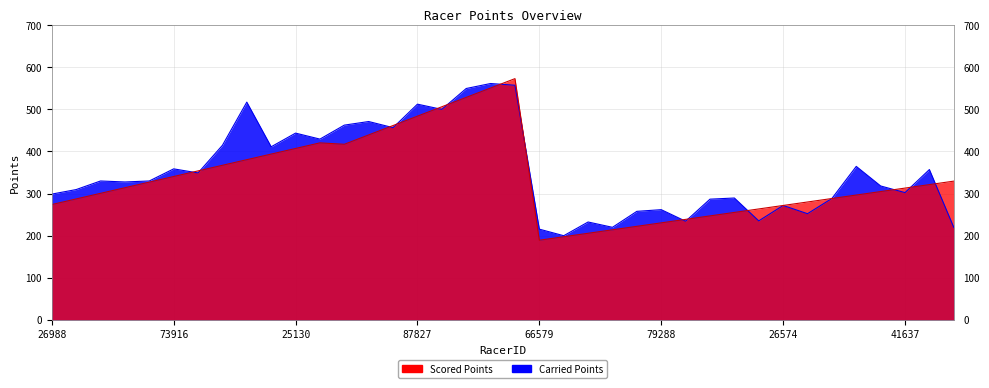

Reading left to right, list all the values displayed in this chart.

Scored Points: 26988=274.1	107927=287.4	121480=300.7	84850=314.0	121736=327.3	73916=340.6	120041=353.9	99541=367.2	120613=380.6	107300=393.9	25130=407.2	84805=420.5	60760=417.1	2418=439.4	84230=461.6	87827=483.9	121737=506.2	25357=528.5	107943=550.7	12302=573.0	66579=189.3	1668=197.6	37103=205.8	107931=214.1	47937=222.3	79288=230.6	120036=238.8	33799=247.1	41612=255.4	54851=263.6	26574=271.9	12246=280.1	20479=288.4	74390=296.6	68074=304.9	41637=313.1	83925=321.4	104896=329.6
Carried Points: 26988=298.8	107927=309.6	121480=330.0	84850=327.7	121736=330.0	73916=358.8	120041=349.1	99541=414.7	120613=517.2	107300=411.2	25130=443.6	84805=429.4	60760=462.6	2418=471.1	84230=456.6	87827=512.4	121737=500.0	25357=549.5	107943=561.4	12302=557.3	66579=215.6	1668=200.1	37103=232.6	107931=220.0	47937=257.9	79288=261.9	120036=234.4	33799=286.8	41612=289.6	54851=235.3	26574=271.9	12246=252.3	20479=288.4	74390=364.6	68074=318.2	41637=302.4	83925=357.1	104896=220.0